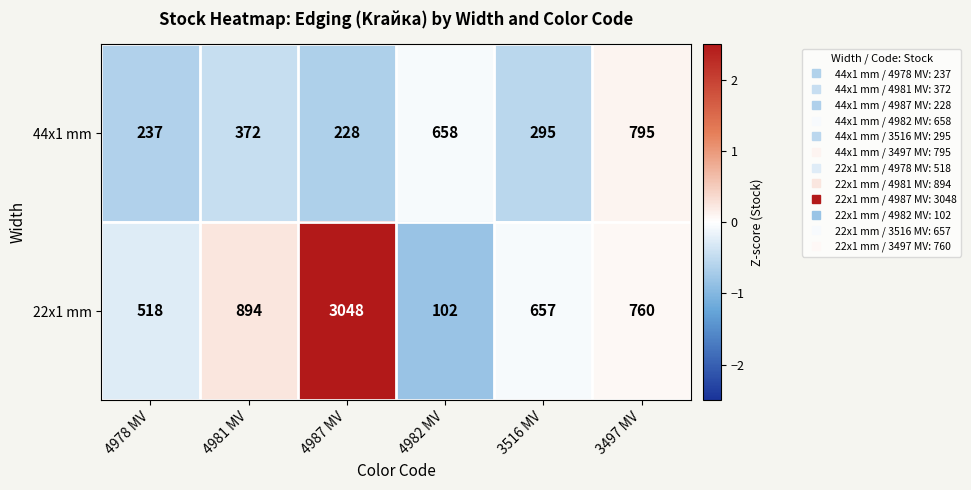

What is the difference between the highest and lowest values at 4987 MV?

2820